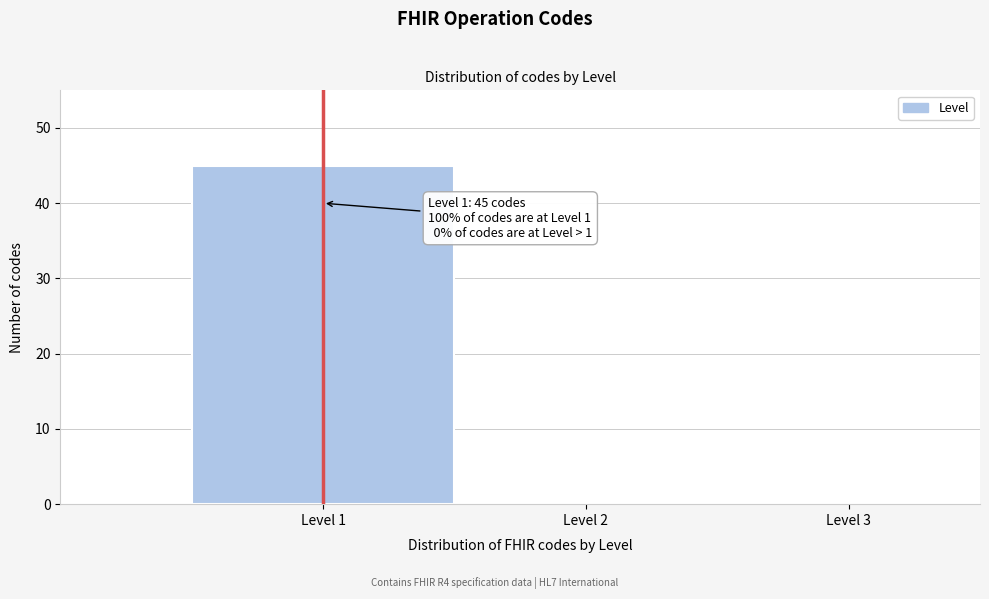

Which range on the x-axis has the tallest bar?

0.5 to 1.5